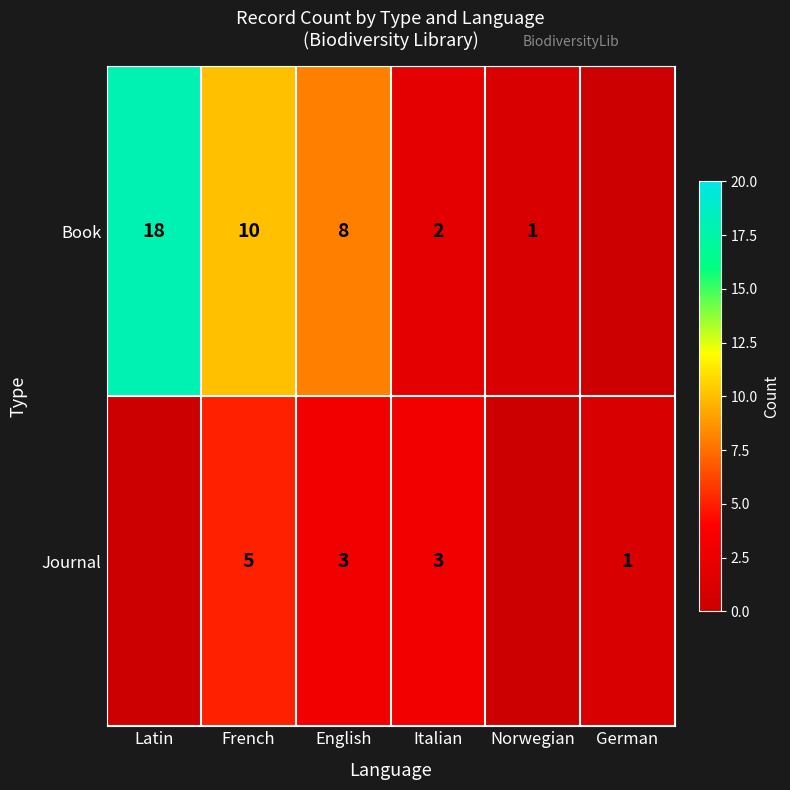

Rank the series at Italian from lowest to highest value.

Book, Journal